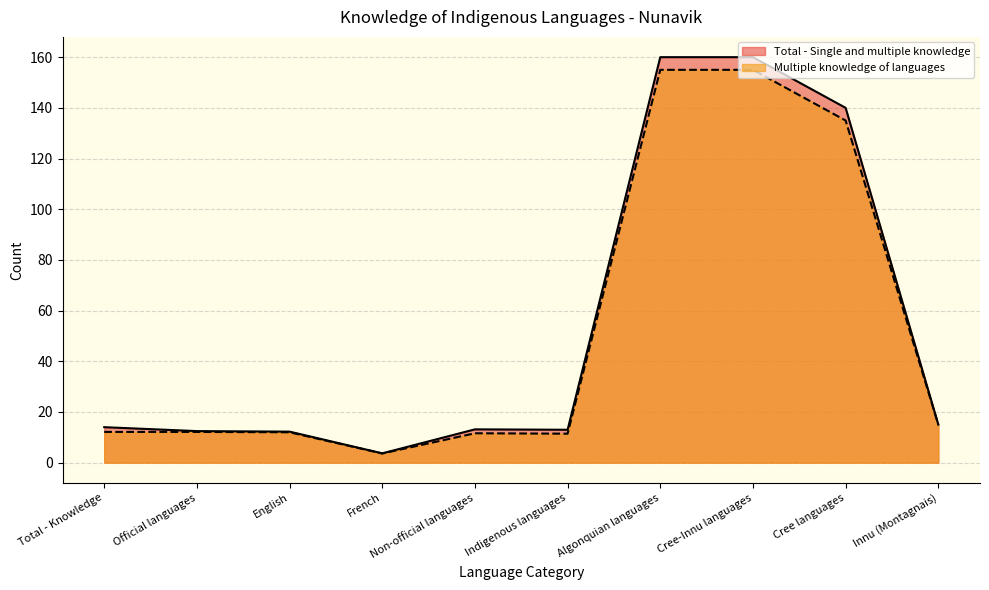

What is the label of the 3rd point from the left?

English